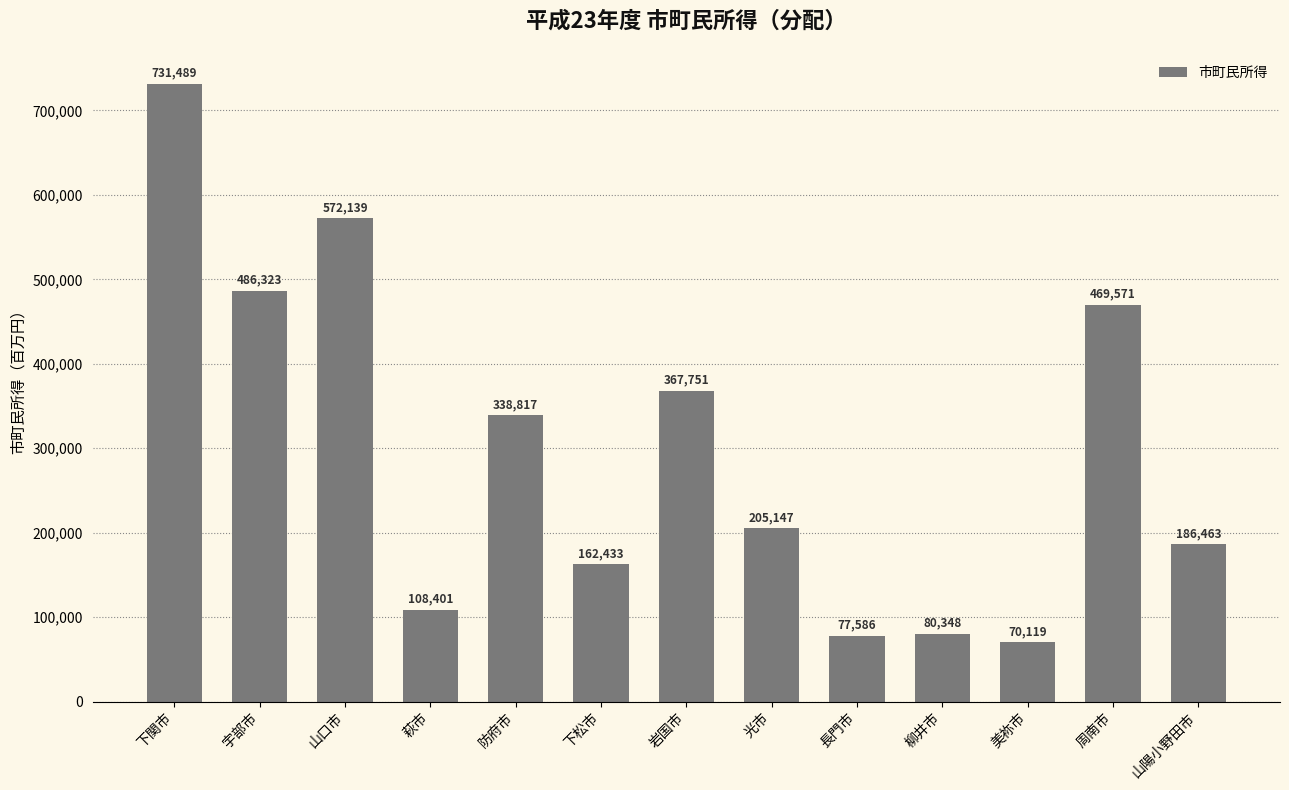

Rank the categories by value from highest to lowest.

下関市, 山口市, 宇部市, 周南市, 岩国市, 防府市, 光市, 山陽小野田市, 下松市, 萩市, 柳井市, 長門市, 美祢市